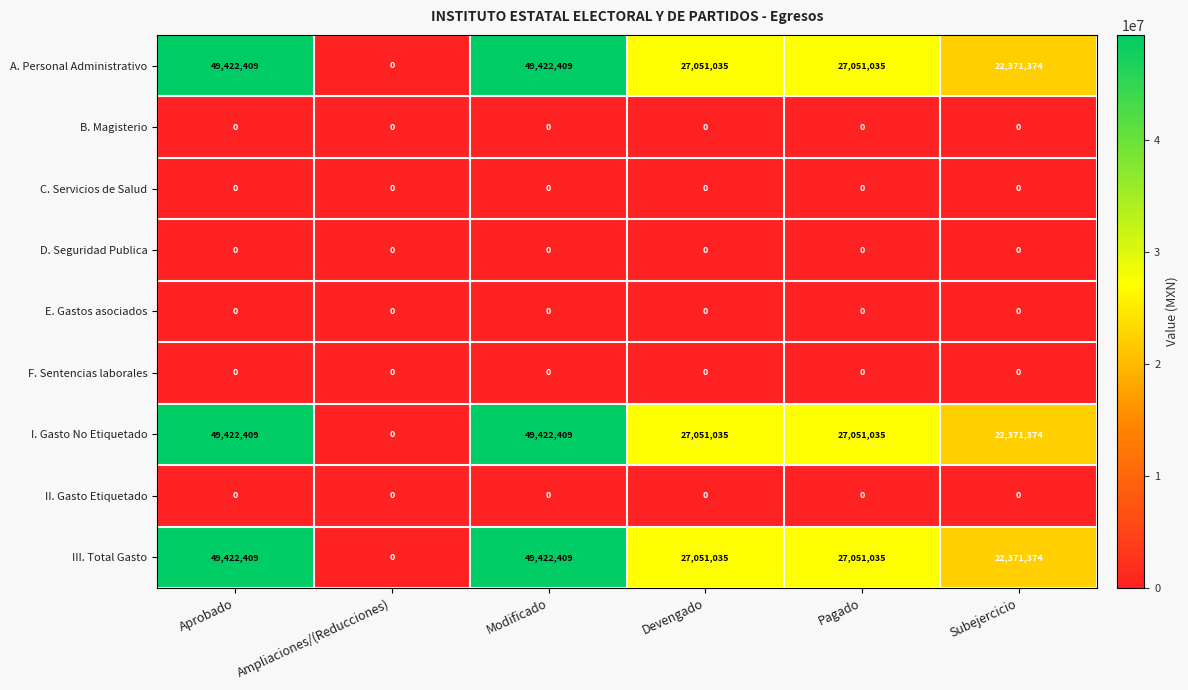

What is the total value across all series at Subejercicio?

67114122